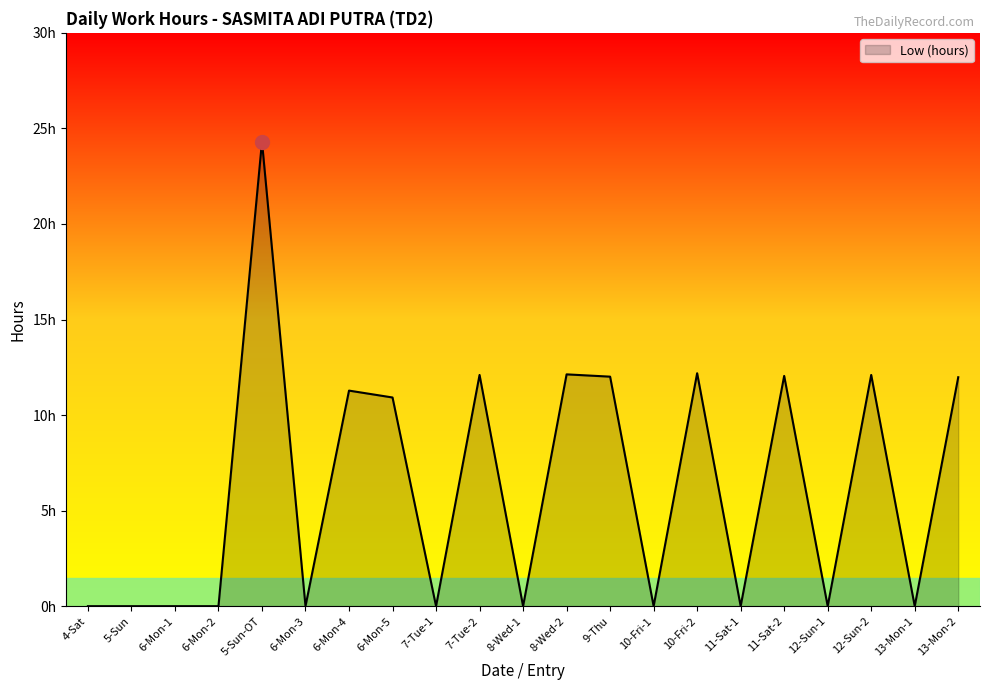

What is the average value?

6.2